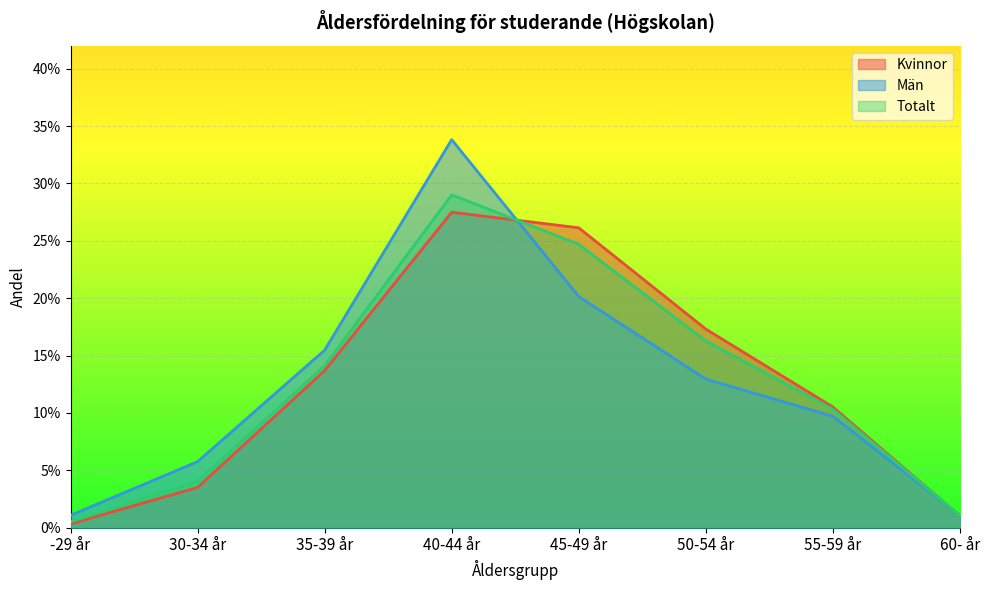

Rank the series at 55-59 år from lowest to highest value.

Män, Totalt, Kvinnor